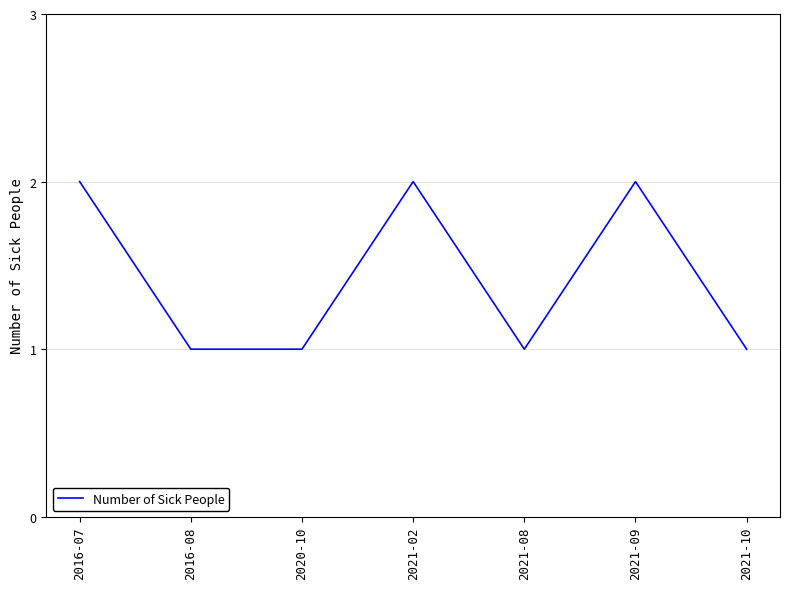

What is the difference between the maximum and minimum values?

1